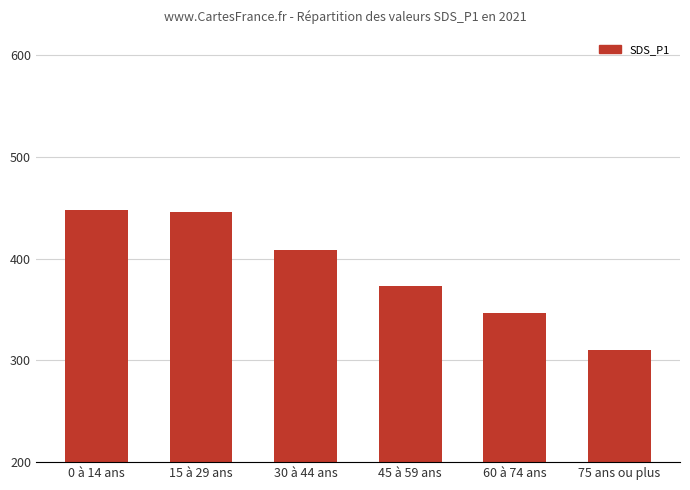

Are the bars grouped side by side (vs. stacked)?

No